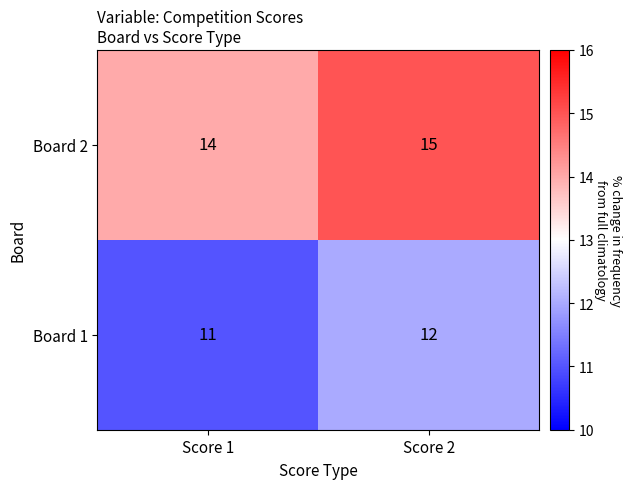

What is the average value of the Board 1 series?

12